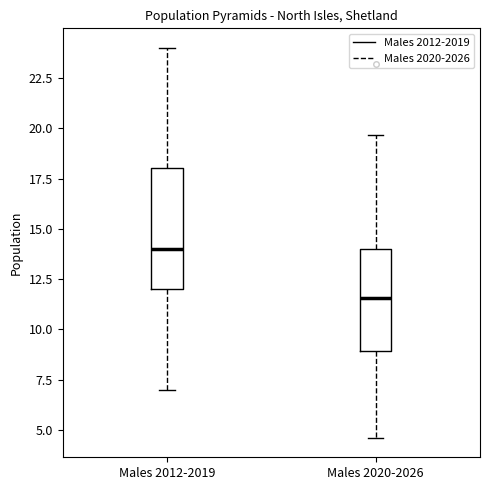

Reading left to right, transcribe this box plot: for each box, give where its median line is, the range the box spans, and where its two whiskers end, as read against the y-axis. The values are not printed on the chart, so give them approximately, as read against the axis.

Males 2012-2019: median 14.0, box 12.0 to 18.0, whiskers 7.0 to 24.0
Males 2020-2026: median 11.5, box 9.0 to 14.0, whiskers 4.5 to 19.5